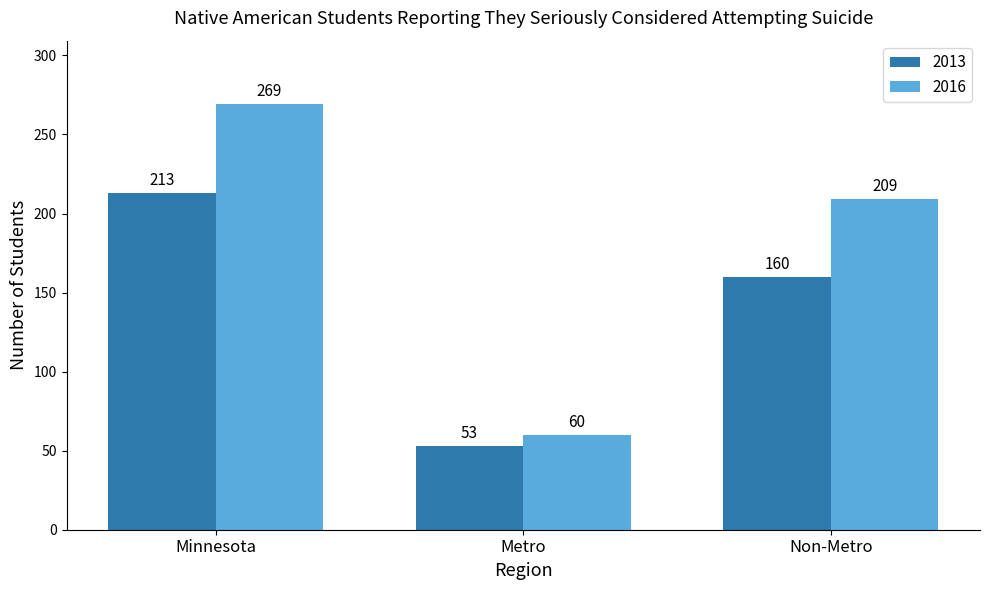

At how many categories does at least one series exceed 196?

2